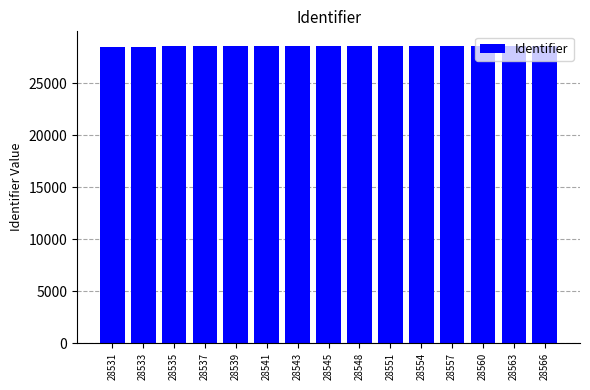

Is it true that the value at 28543 is 37132?

False